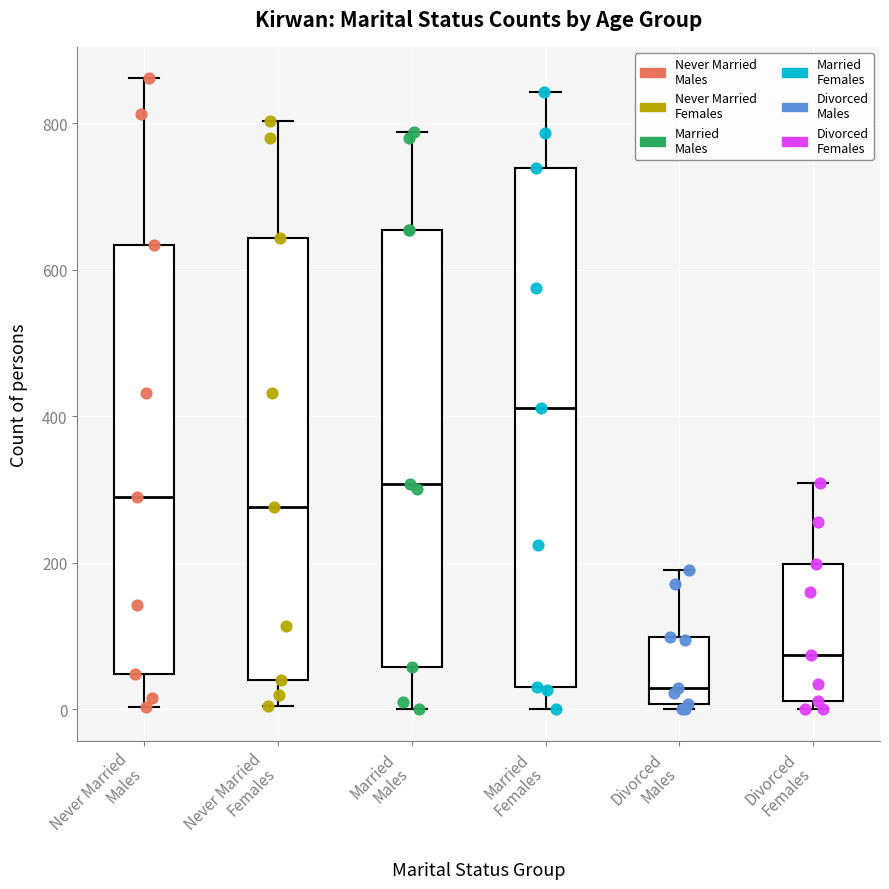

Which box has the lowest median line?

Divorced Males